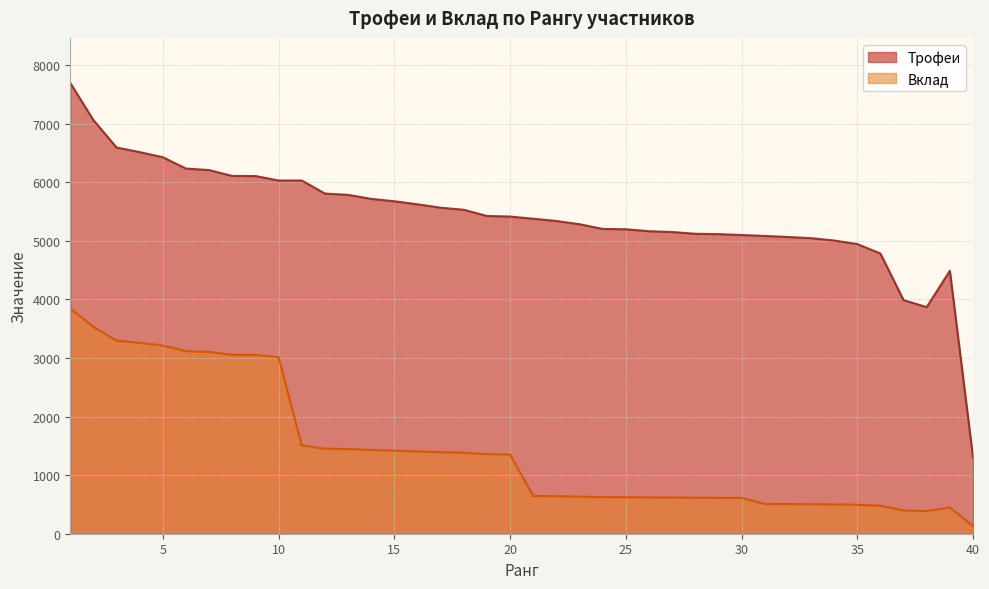

Reading left to right, list all the values displayed in this chart.

Трофеи: 1=7694	2=7060	3=6592	4=6514	5=6426	6=6233	7=6207	8=6107	9=6106	10=6029	11=6029	12=5807	13=5784	14=5716	15=5675	16=5623	17=5565	18=5530	19=5424	20=5414	21=5377	22=5338	23=5283	24=5203	25=5197	26=5164	27=5150	28=5120	29=5114	30=5099	31=5083	32=5065	33=5045	34=5005	35=4944	36=4783	37=3987	38=3868	39=4488	40=1307
Вклад: 1=3847	2=3530	3=3296	4=3257	5=3213	6=3116	7=3103	8=3053	9=3053	10=3014	11=1507	12=1451	13=1446	14=1429	15=1418	16=1405	17=1391	18=1382	19=1356	20=1353	21=645	22=640	23=633	24=624	25=623	26=619	27=618	28=614	29=613	30=611	31=508	32=506	33=504	34=500	35=494	36=478	37=398	38=386	39=448	40=130